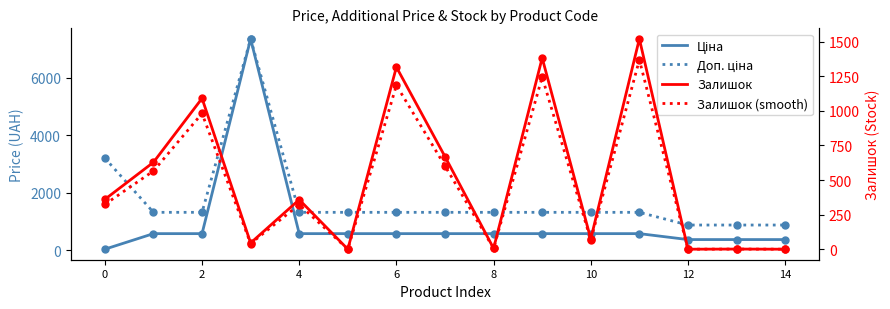

How many data points in Ціна are less than 574?

4